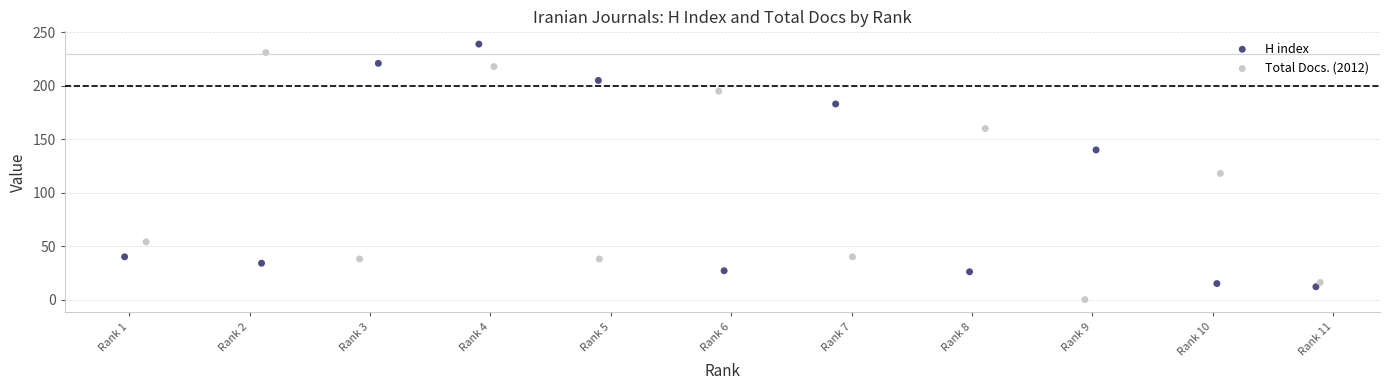

Which series reaches the minimum Y coordinate?

Total Docs. (2012)